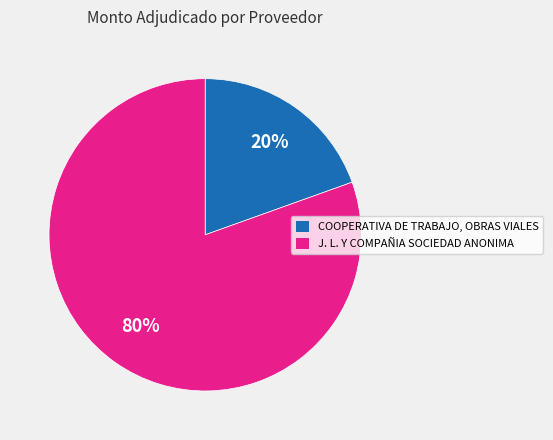

Which slice is the largest?

J. L. Y COMPAÑIA SOCIEDAD ANONIMA